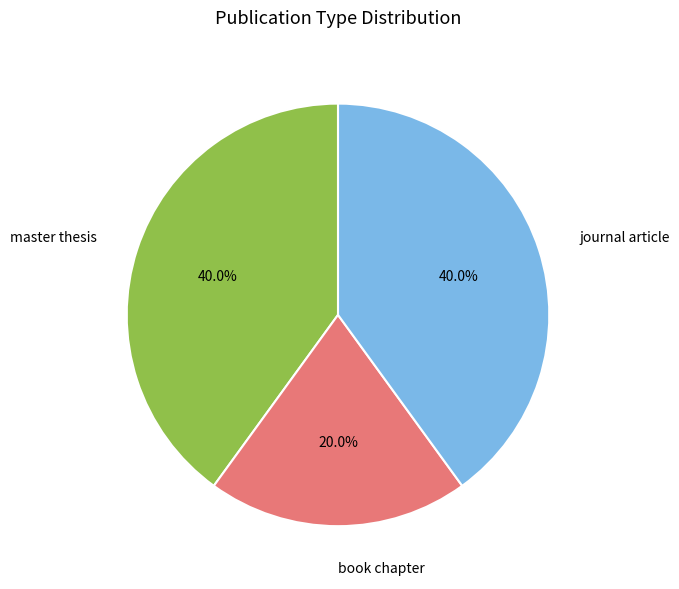

How much of the chart is everything except journal article?

60.0%